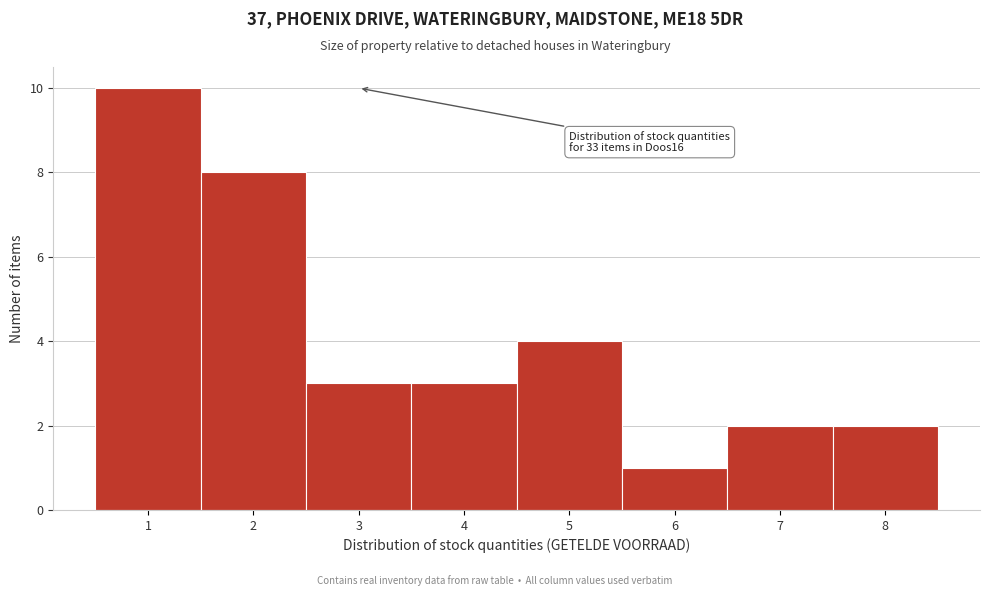

Which range on the x-axis has the tallest bar?

0.5 to 1.5